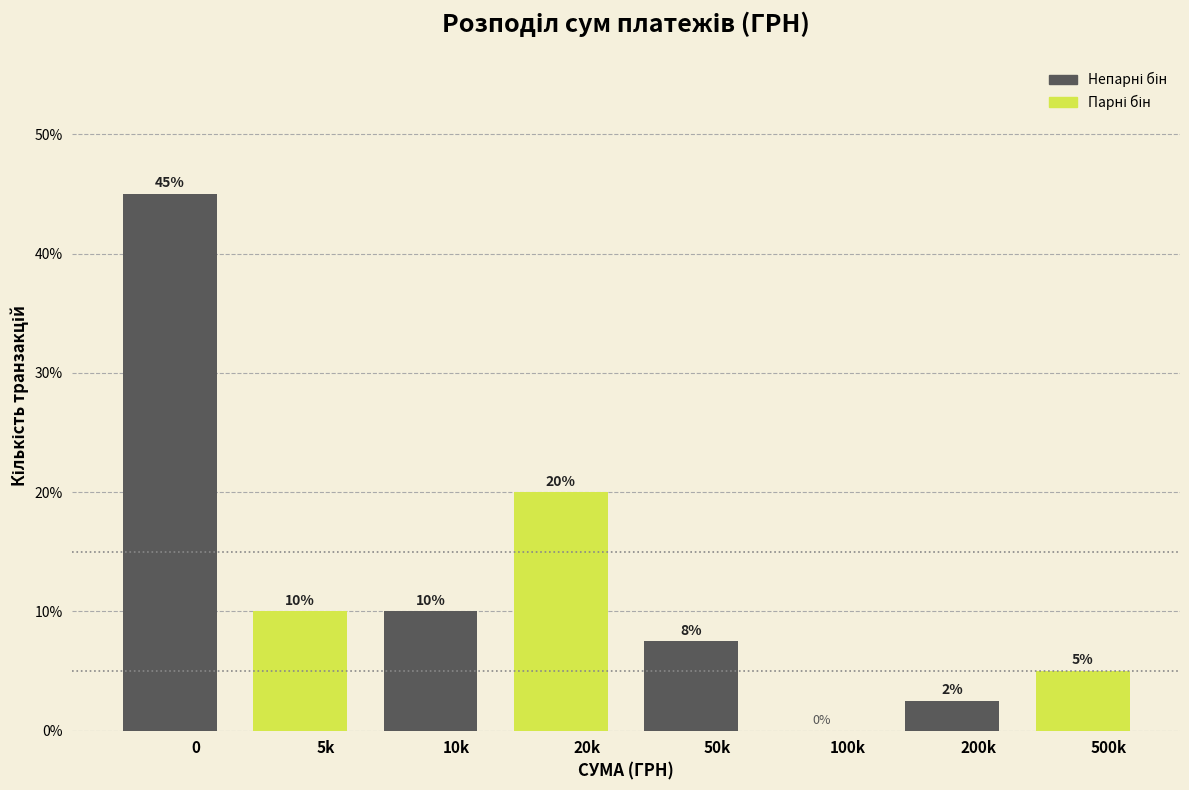

What is the change in value from 10k to 100k?

-10.0